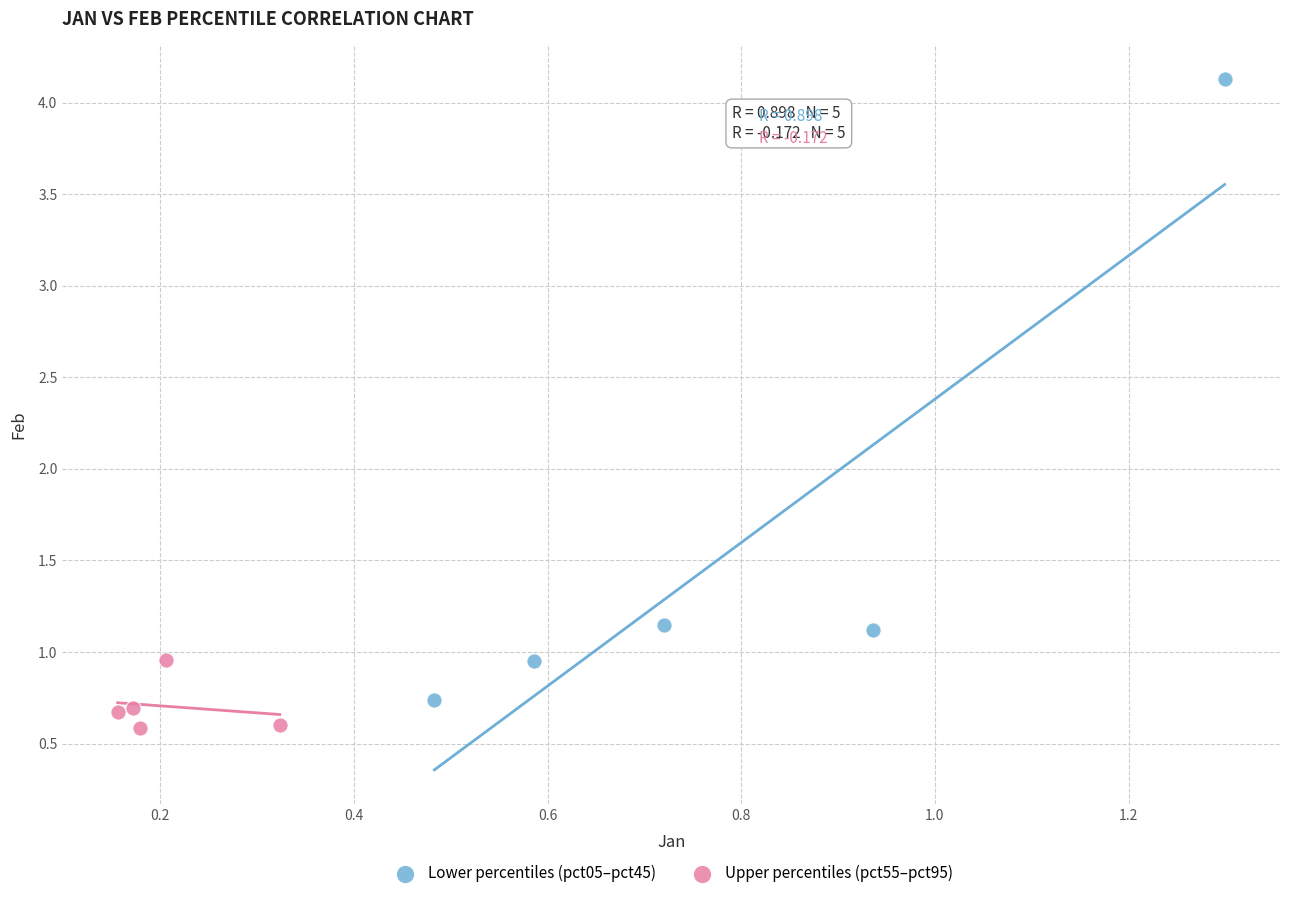

What are all the series names shown in the legend?

Lower percentiles (pct05–pct45), Upper percentiles (pct55–pct95)